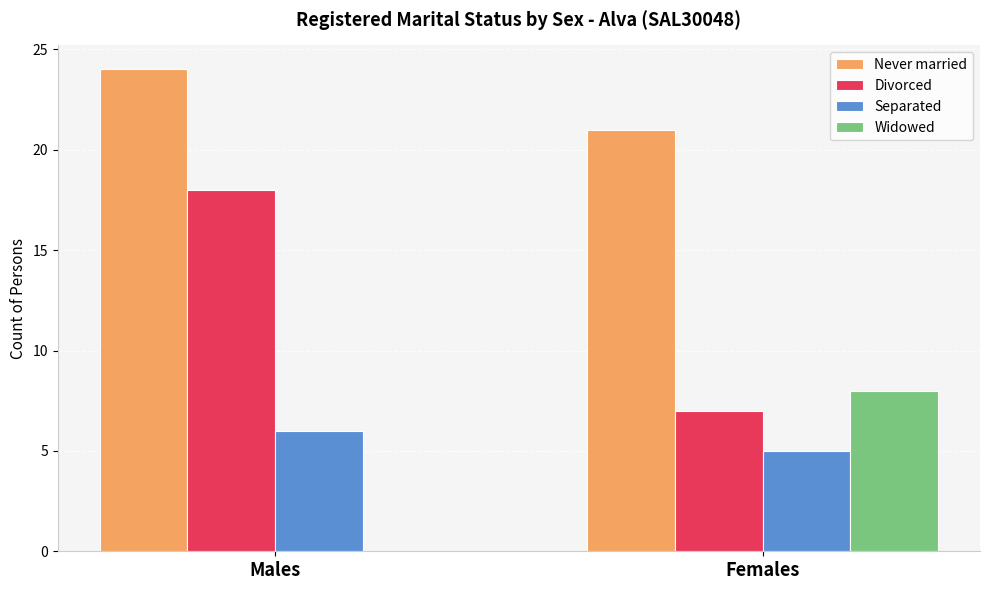

Reading right to left, what are all the values shown in this chart?

Never married: 21	24
Divorced: 7	18
Separated: 5	6
Widowed: 8	0